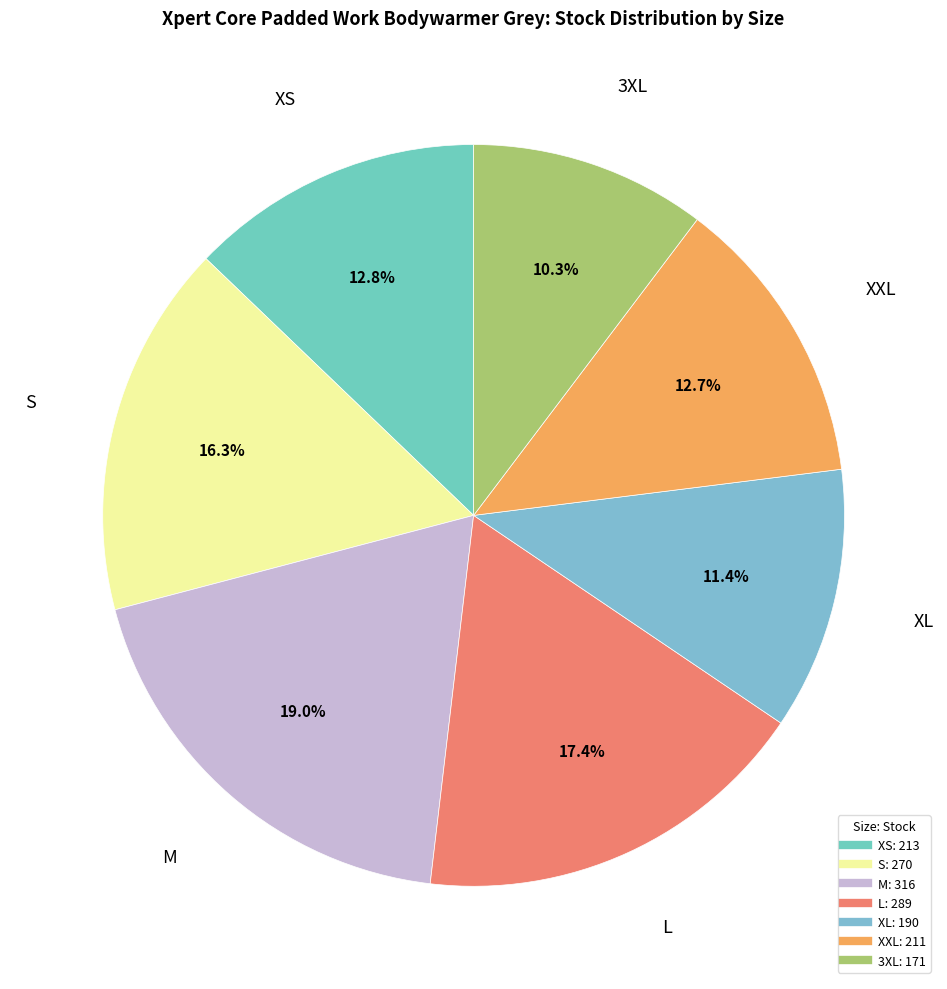

Which has a higher value, XXL or L?

L